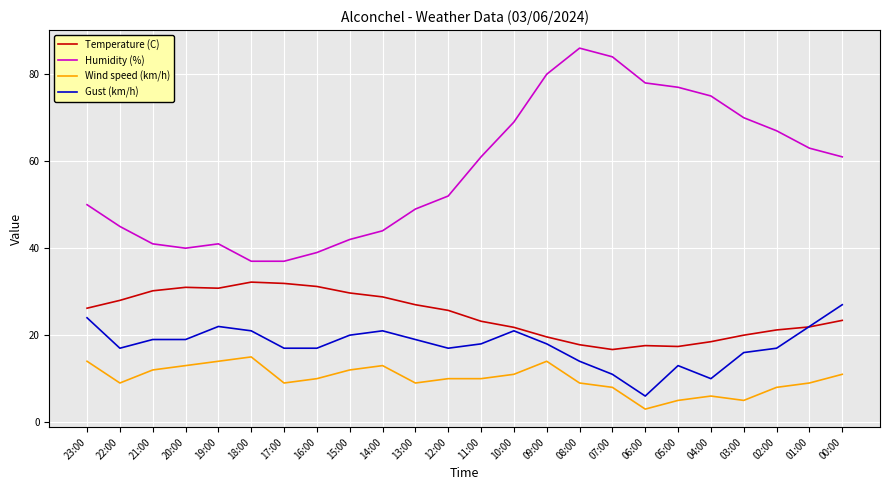

Does the chart display data point markers on the line(s)?

No